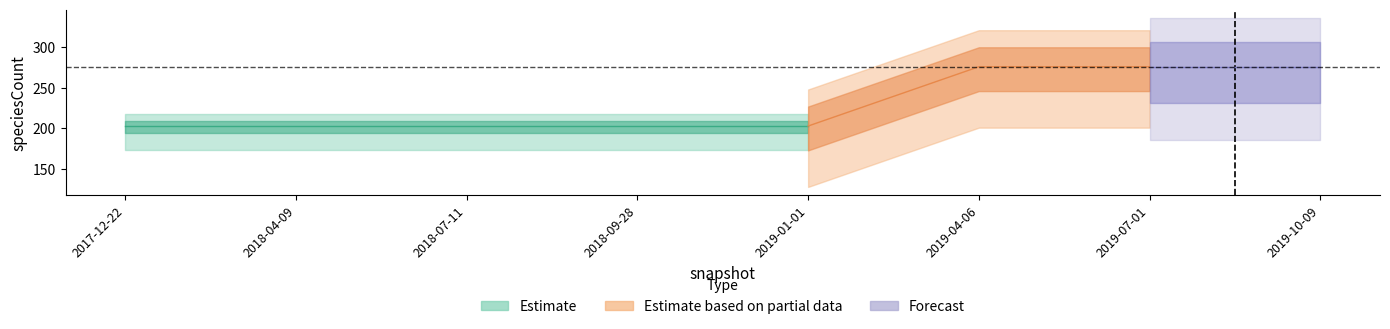

True or false: speciesCount has more than 1 interior local peaks.

False